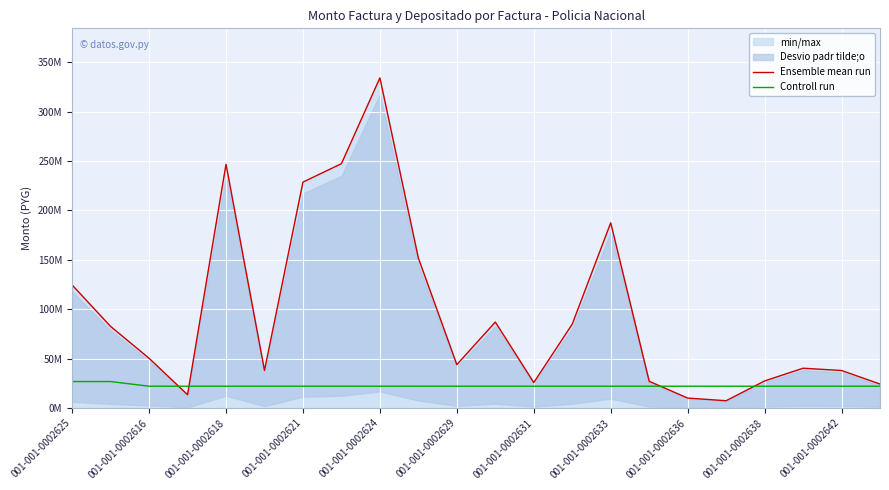

Which series changed the most between 001-001-0002616 and 17?

Ensemble mean run